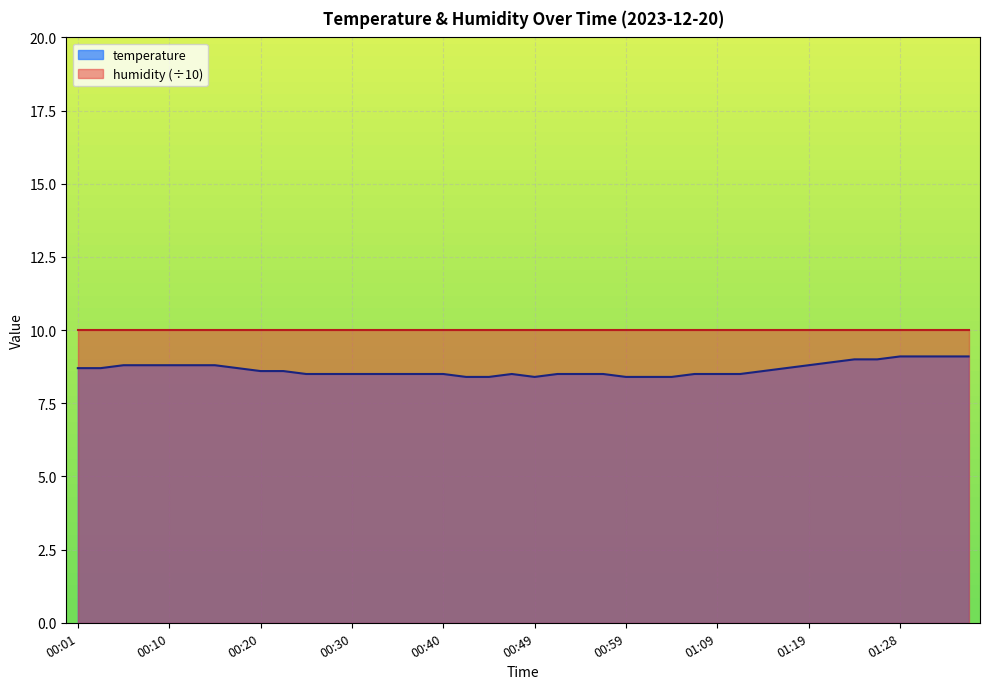

At which category does the data reach its first local valley?

00:49